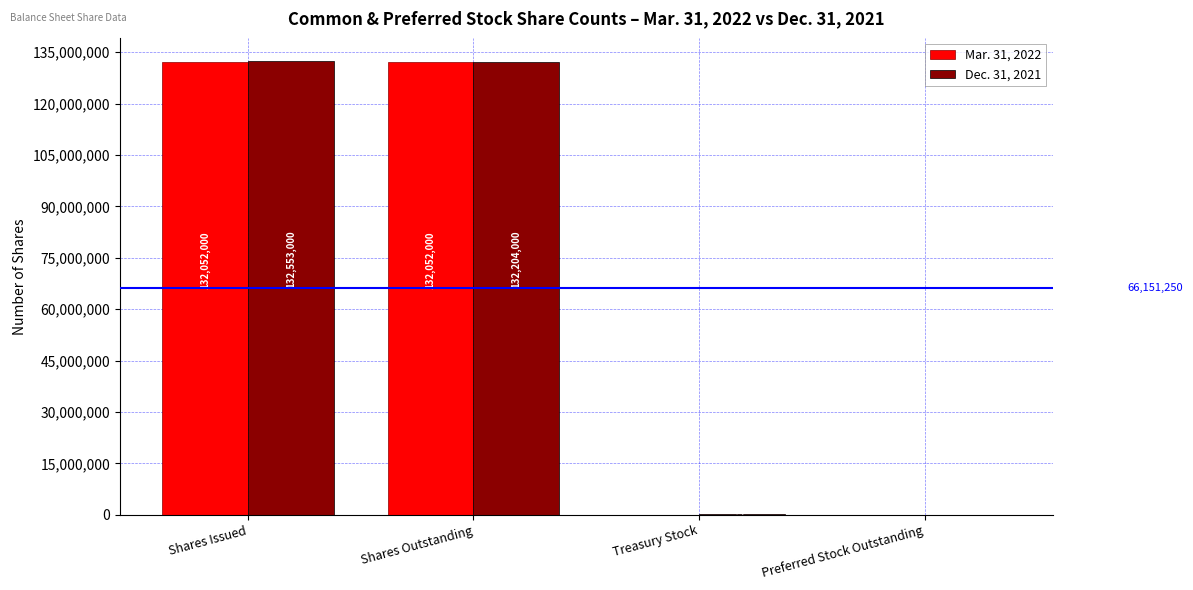

What is the highest value of the Mar. 31, 2022 series?

132052000